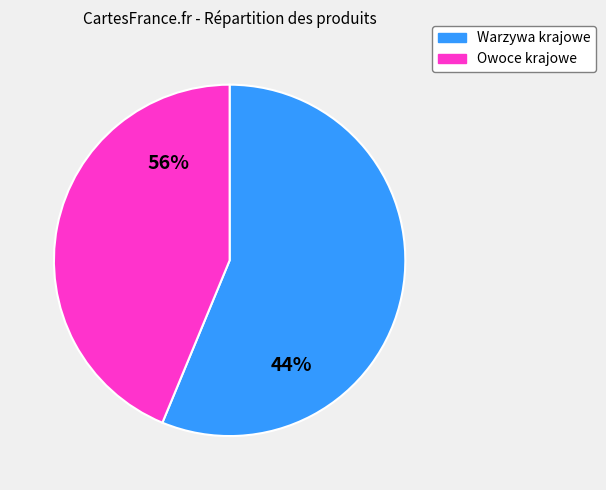

To the nearest percent, what percentage of the pie is Warzywa krajowe?

56%